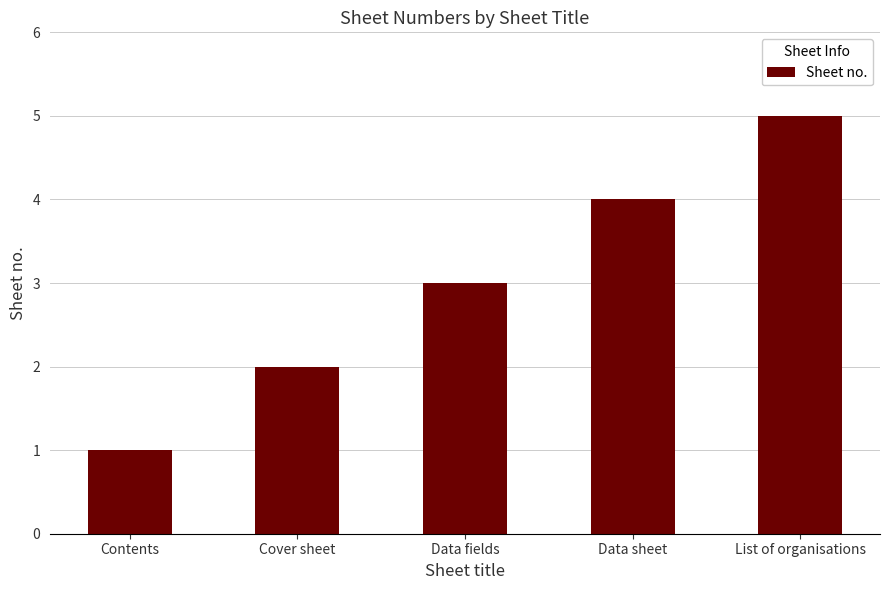

Read the value at List of organisations.

5